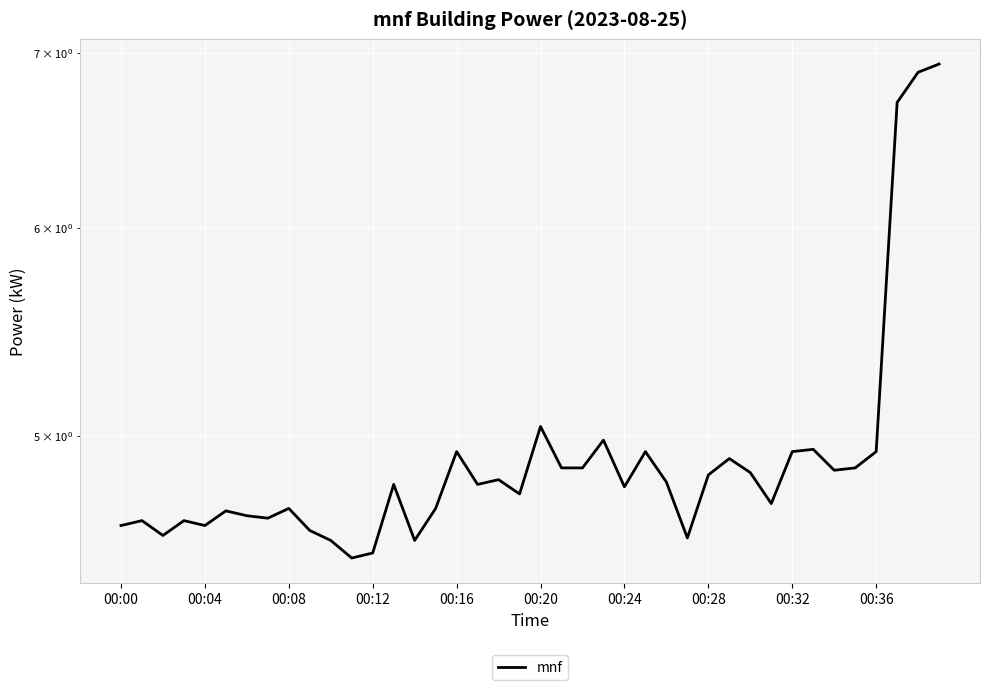

What is the sum of the values at 30 and 00:24?

9.5